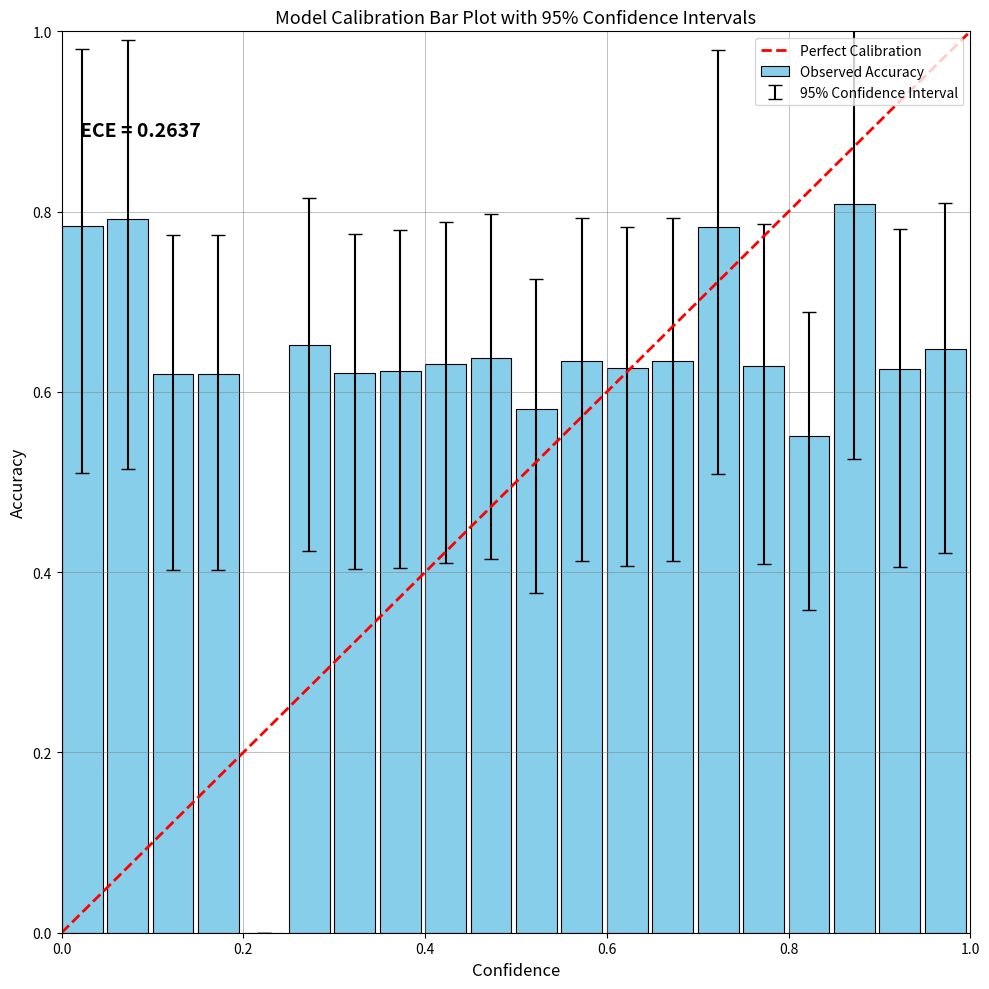

How many series are shown in this chart?

1